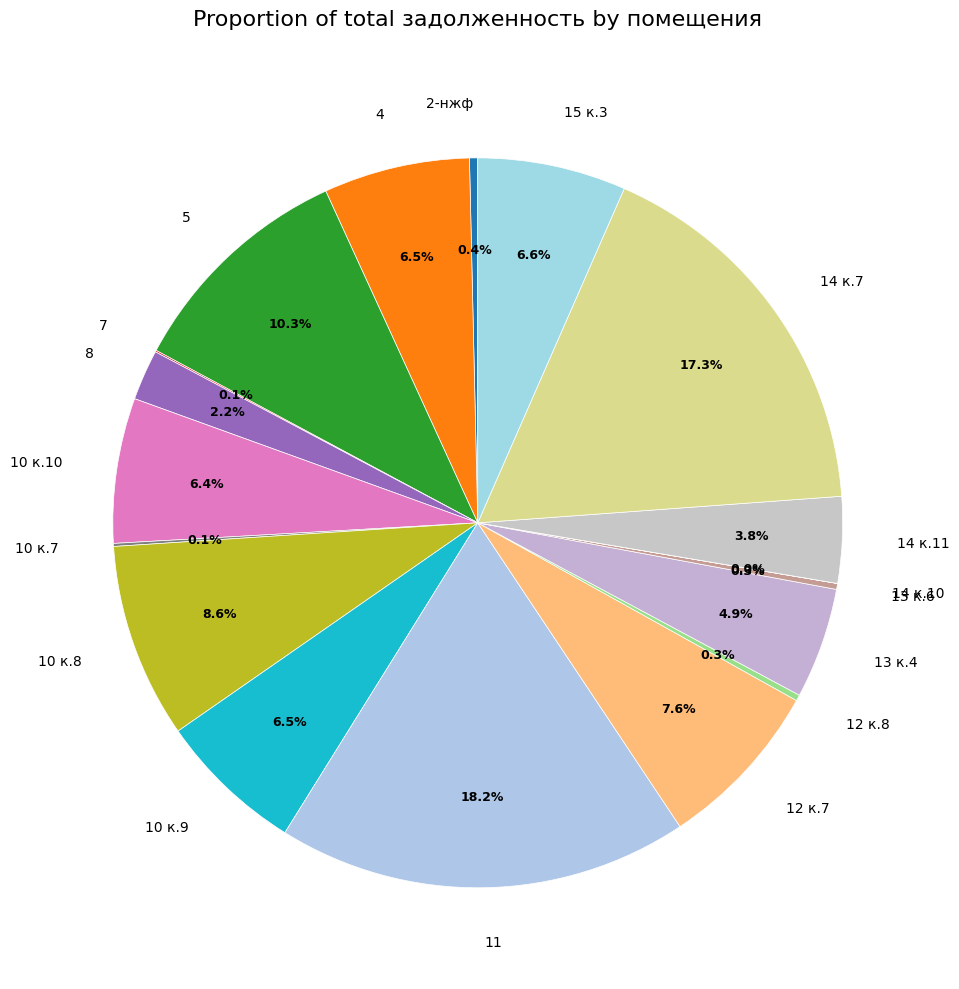

What portion of the pie excludes 11?

81.8%